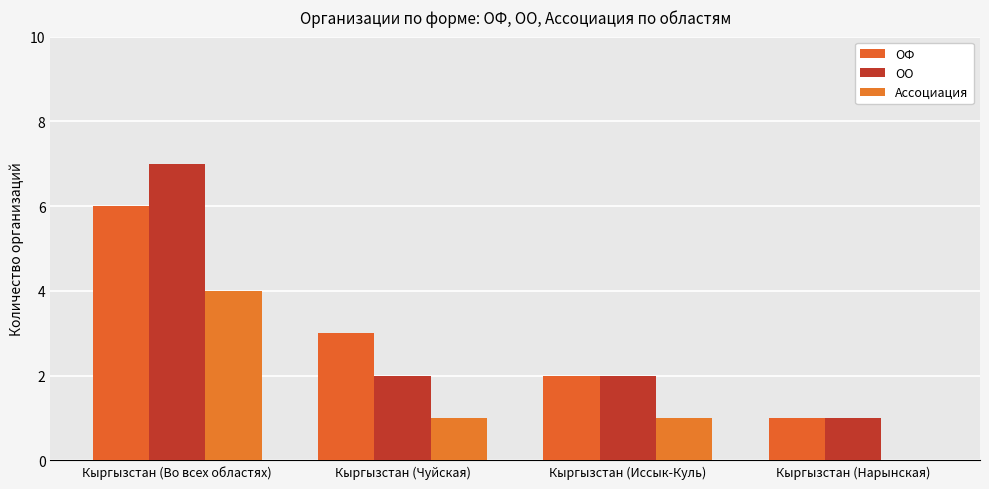

How many data points does each series have?

4